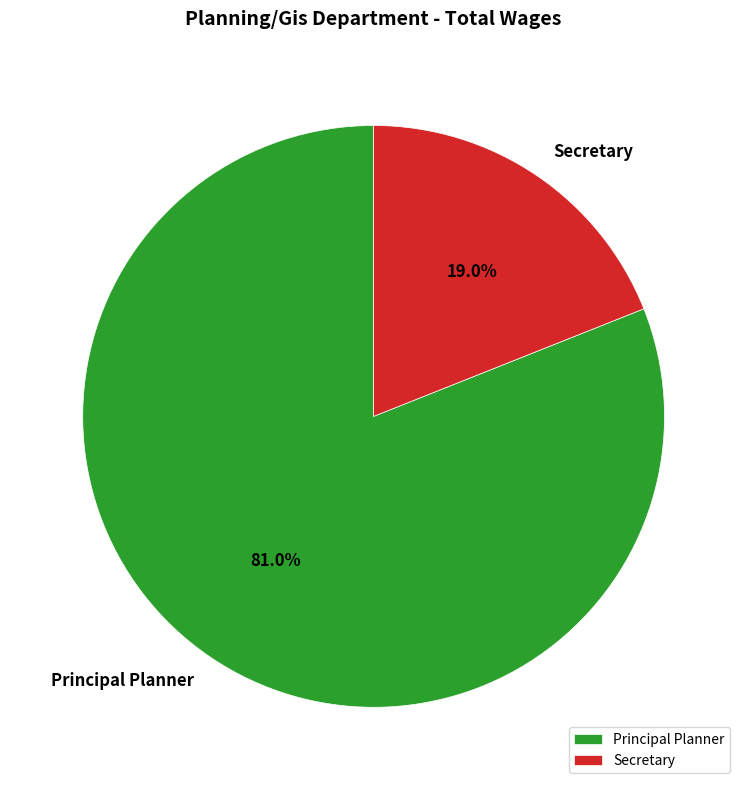

Which slice is the largest?

Principal Planner